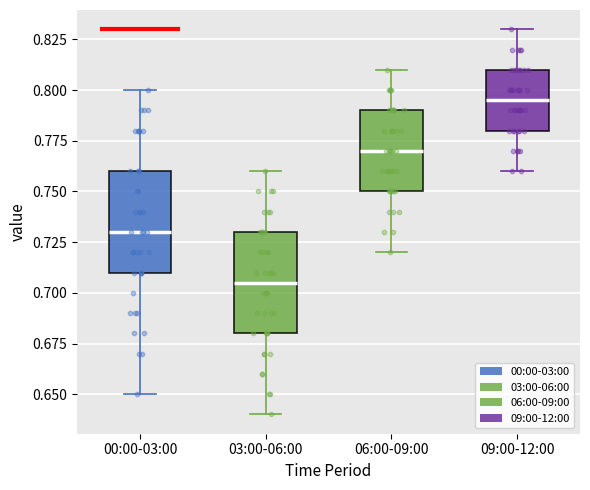

Reading left to right, read every box against the y-axis: the position of its median line, the range the box covers, and the ends of its whiskers. The values are not printed on the chart, so give them approximately, as read against the axis.

00:00-03:00: median 0.730, box 0.710 to 0.760, whiskers 0.650 to 0.800
03:00-06:00: median 0.705, box 0.680 to 0.730, whiskers 0.640 to 0.760
06:00-09:00: median 0.770, box 0.750 to 0.790, whiskers 0.720 to 0.810
09:00-12:00: median 0.795, box 0.780 to 0.810, whiskers 0.760 to 0.830